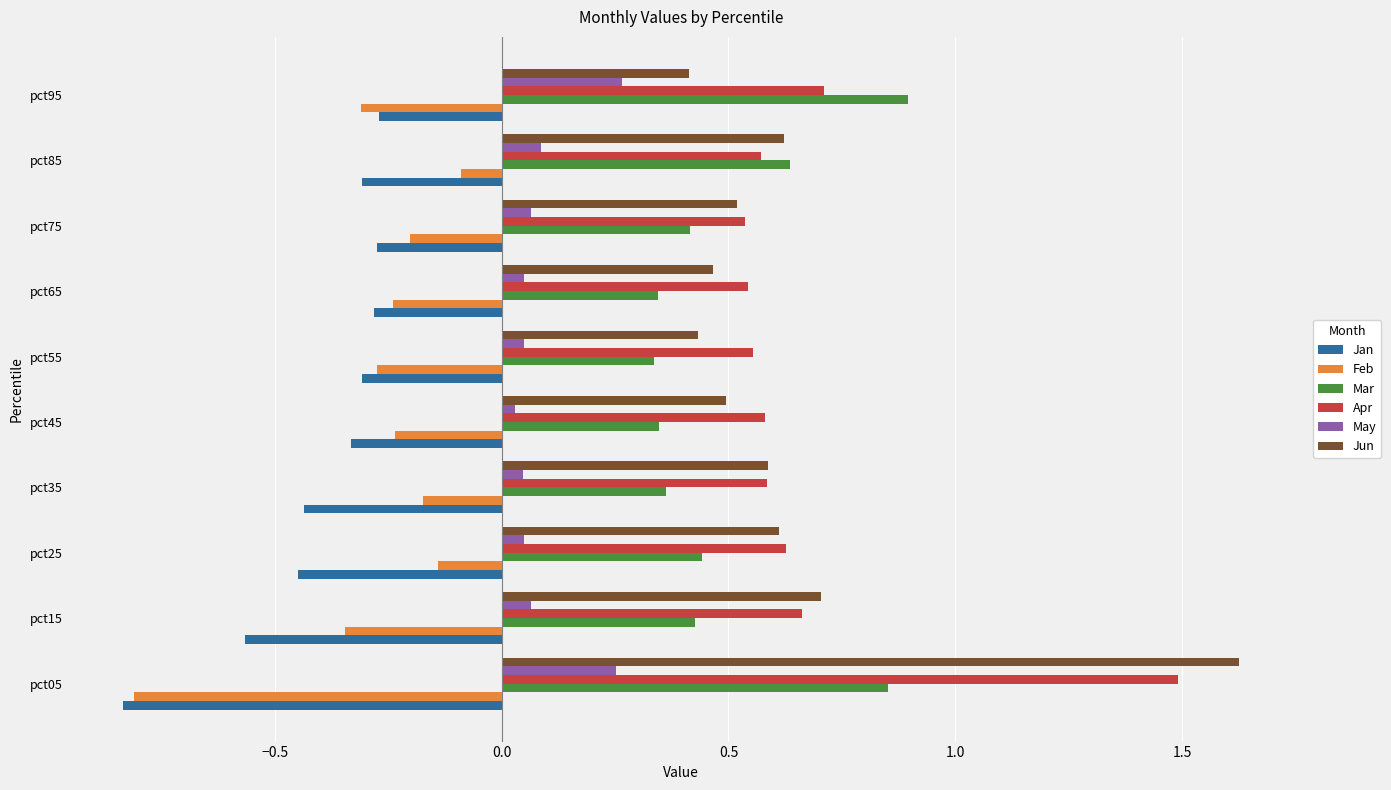

Which category has the lowest value across all series?

pct05